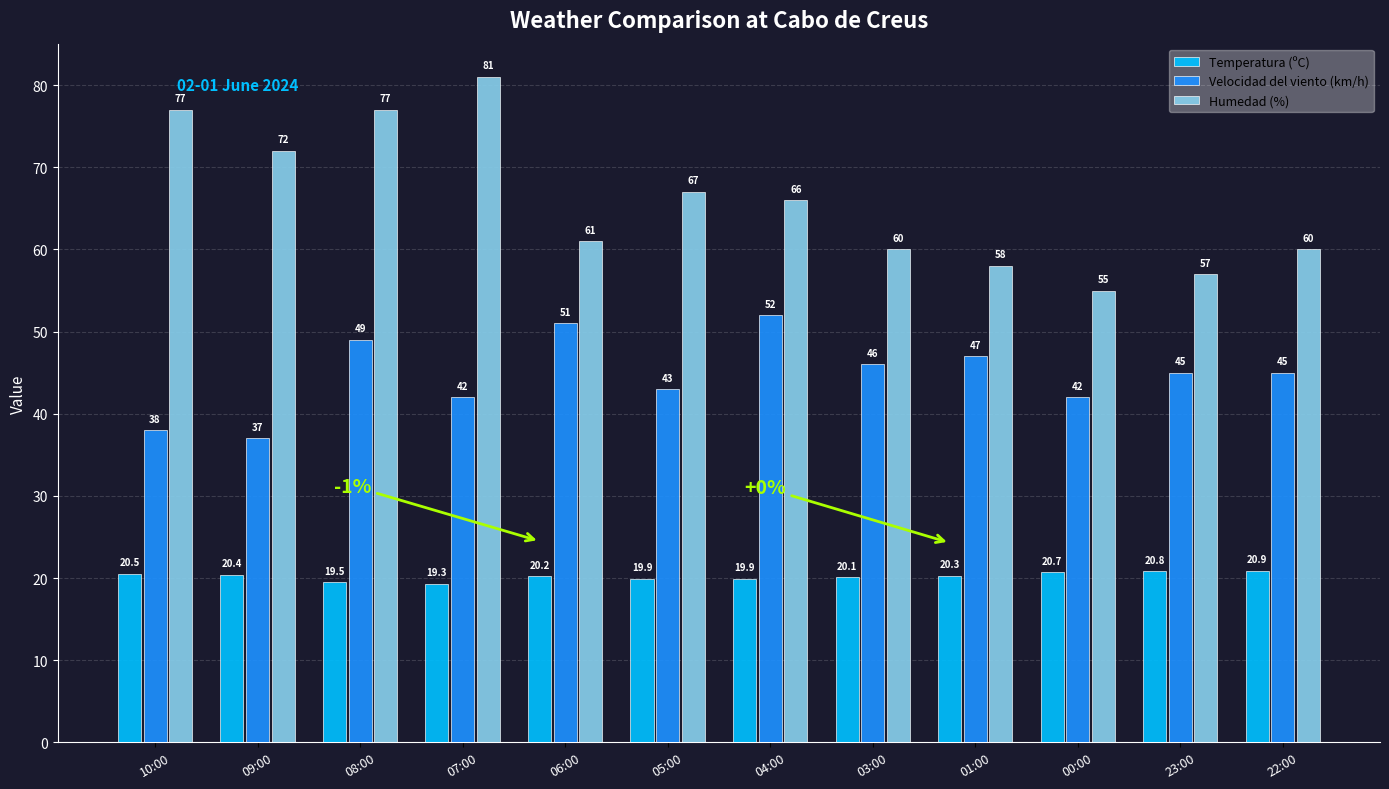

What is the difference between the Velocidad del viento (km/h) values at 04:00 and 07:00?

10.0